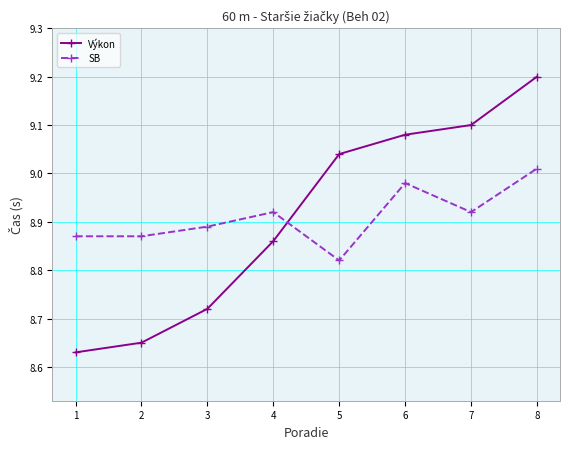

What is the total value across all series at 6?

18.1